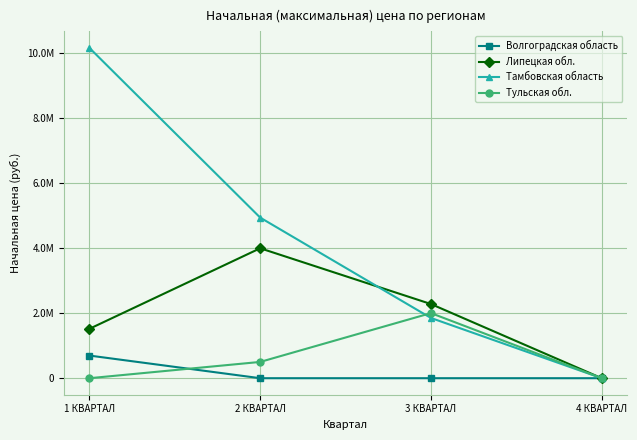

Rank the categories by Волгоградская область value from lowest to highest.

2 КВАРТАЛ, 3 КВАРТАЛ, 4 КВАРТАЛ, 1 КВАРТАЛ